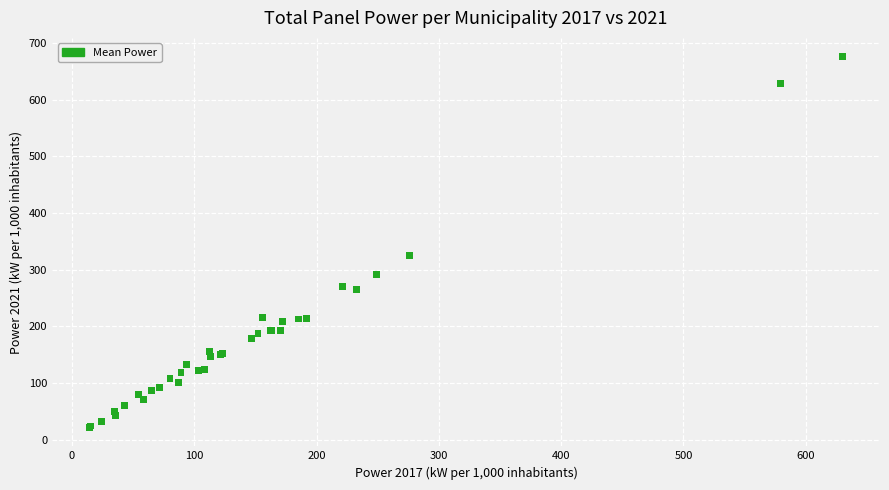

What Y value in the scatter plot is closest to 348?

325.5